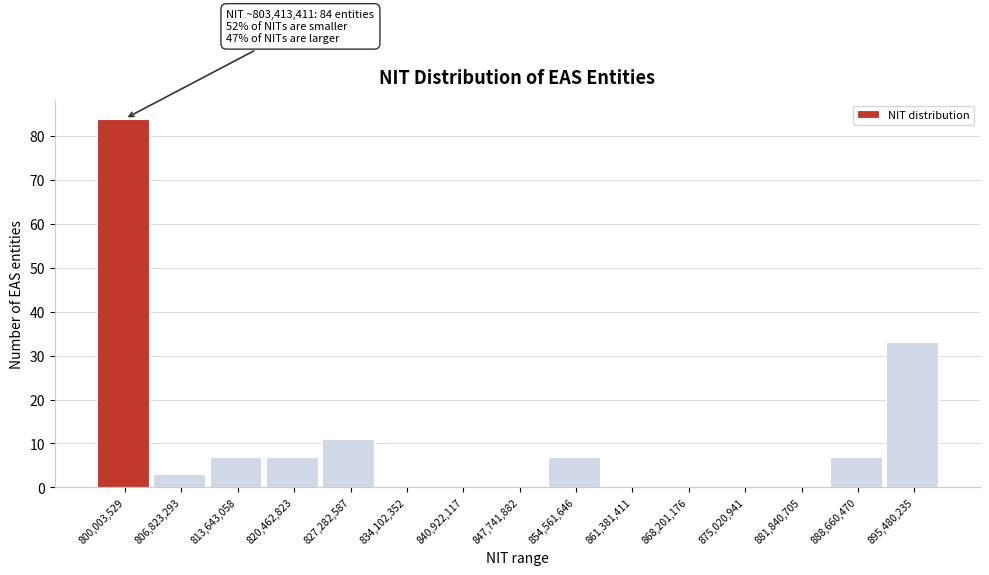

Reading left to right, transcribe all the data shown in this chart.

800,003,529=84	806,823,293=3	813,643,058=7	820,462,823=7	827,282,587=11	834,102,352=0	840,922,117=0	847,741,882=0	854,561,646=7	861,381,411=0	868,201,176=0	875,020,941=0	881,840,705=0	888,660,470=7	895,480,235=33